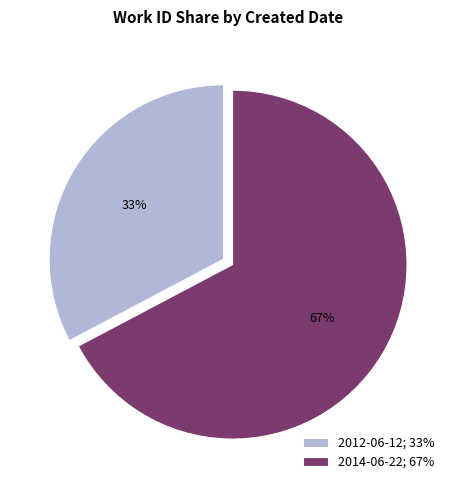

Between 2012-06-12; 33% and 2014-06-22; 67%, which is larger?

2014-06-22; 67%